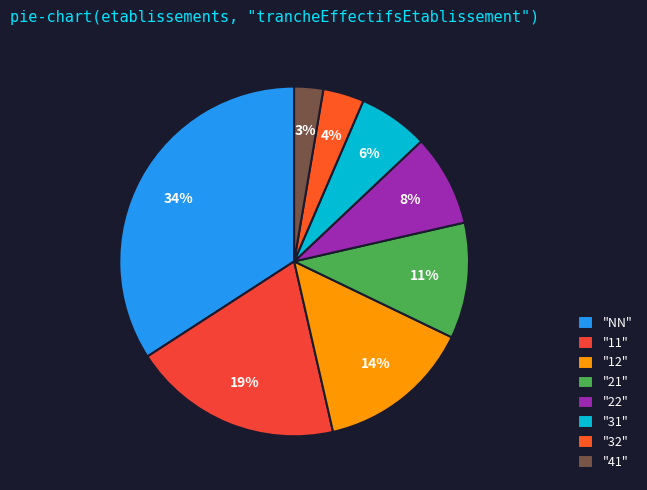

What is the smallest slice in the pie chart?

"41"